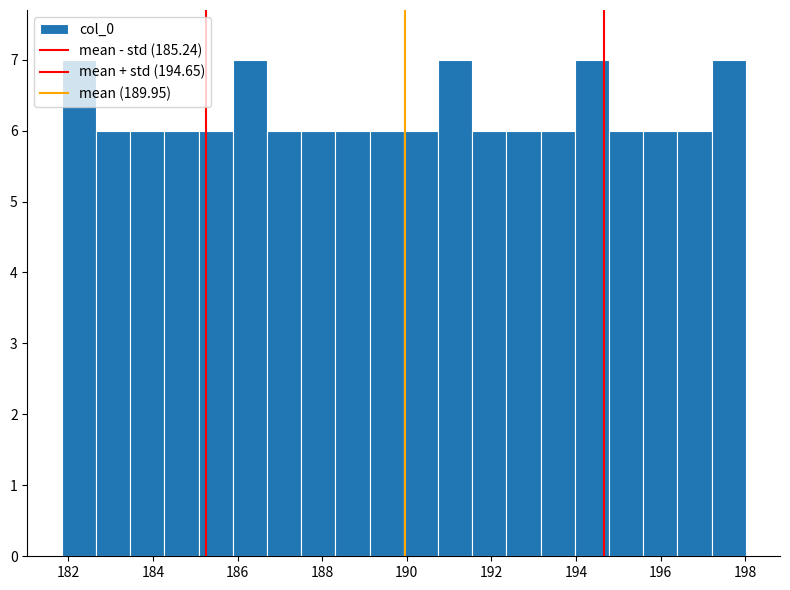

Reading left to right, transcribe this chart: for each bar, give the range it covers on the x-axis and its height. Neither the bar edges nor the heights are printed on the chart, so give them approximately, as read against the axes.

181.8 to 182.6: 7
182.6 to 183.4: 6
183.4 to 184.2: 6
184.2 to 185.0: 6
185.0 to 185.8: 6
185.8 to 186.6: 7
186.6 to 187.6: 6
187.6 to 188.4: 6
188.4 to 189.2: 6
189.2 to 190.0: 6
190.0 to 190.8: 6
190.8 to 191.6: 7
191.6 to 192.4: 6
192.4 to 193.2: 6
193.2 to 194.0: 6
194.0 to 194.8: 7
194.8 to 195.6: 6
195.6 to 196.4: 6
196.4 to 197.2: 6
197.2 to 198.0: 7